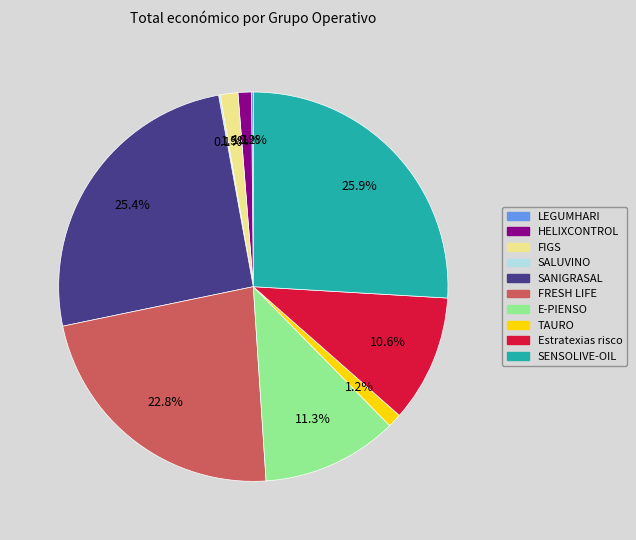

Does Estratexias risco account for over 50% of the chart?

No